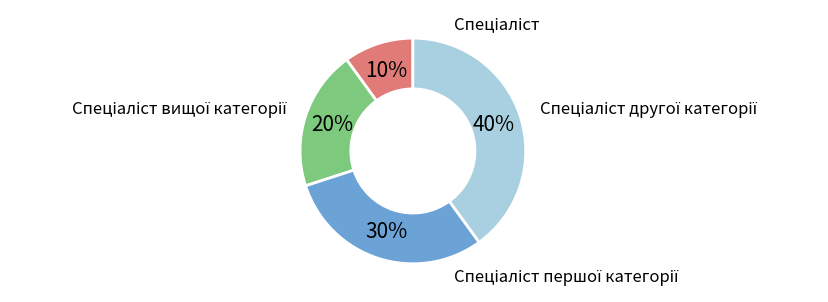

Is there any slice that represents more than half of the pie?

No